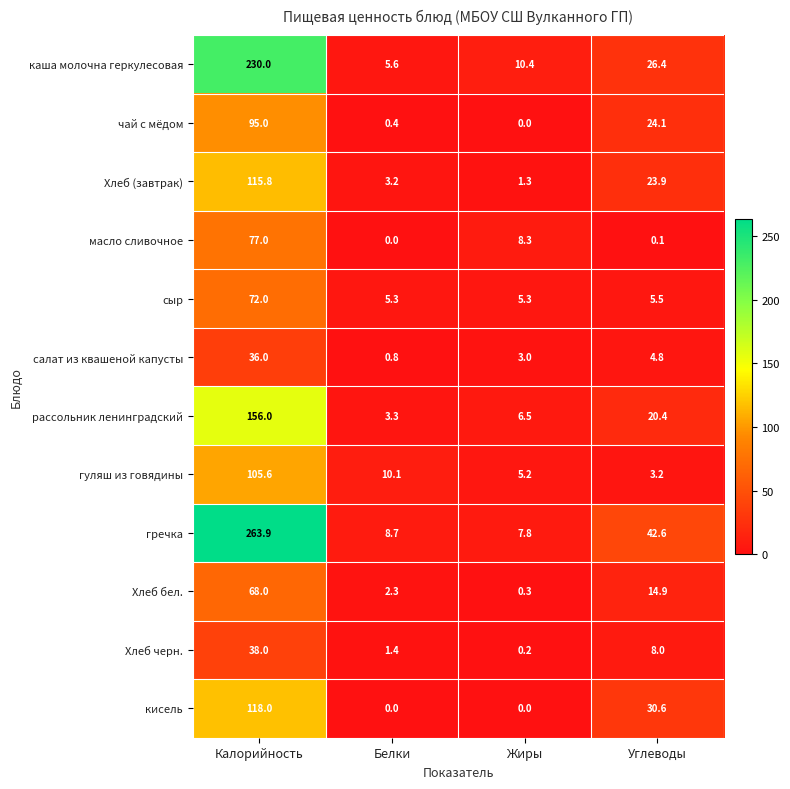

What is the sum of all сыр values?

88.1